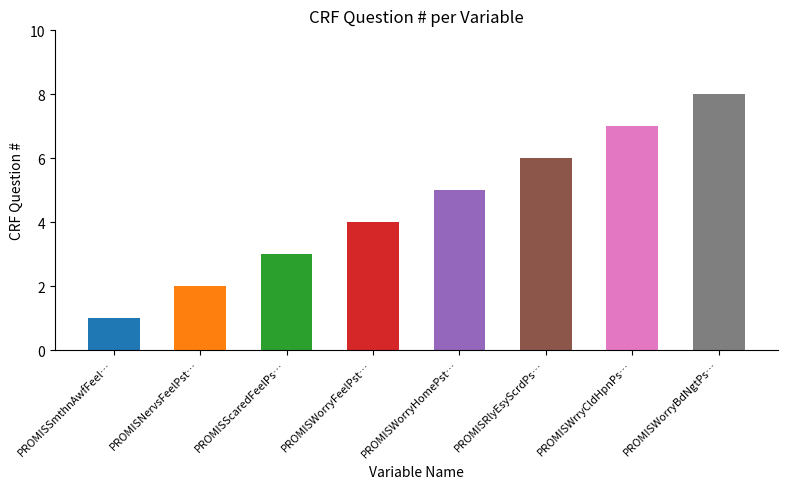

What is the difference between the second highest and second lowest values?

5